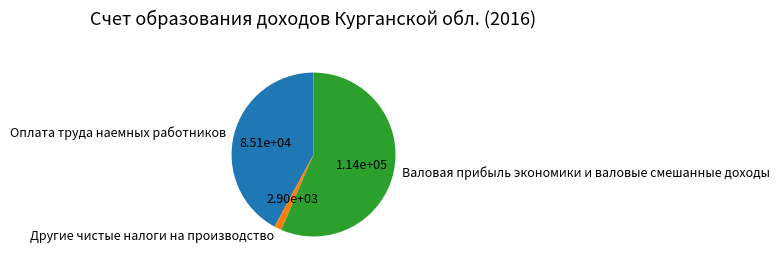

Is it true that Валовая прибыль экономики и валовые смешанные доходы is 43% of the pie?

False